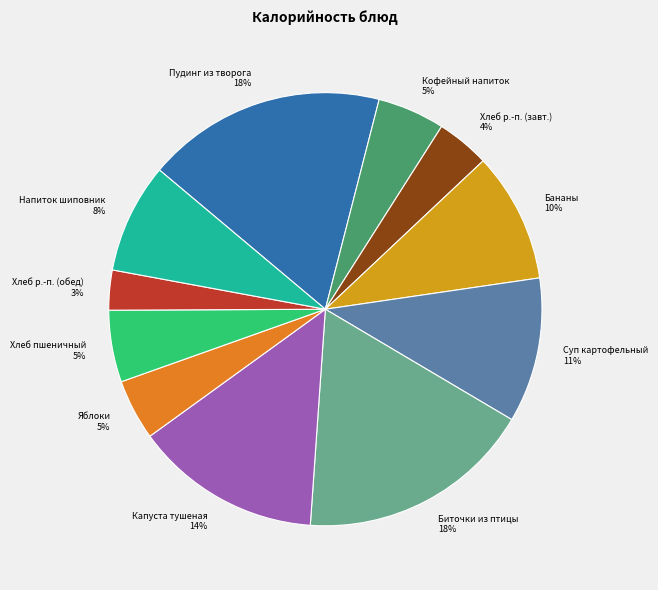

Approximately how many times larger is the value at Кофейный напиток с молоком compared to Капуста тушеная?

0.4